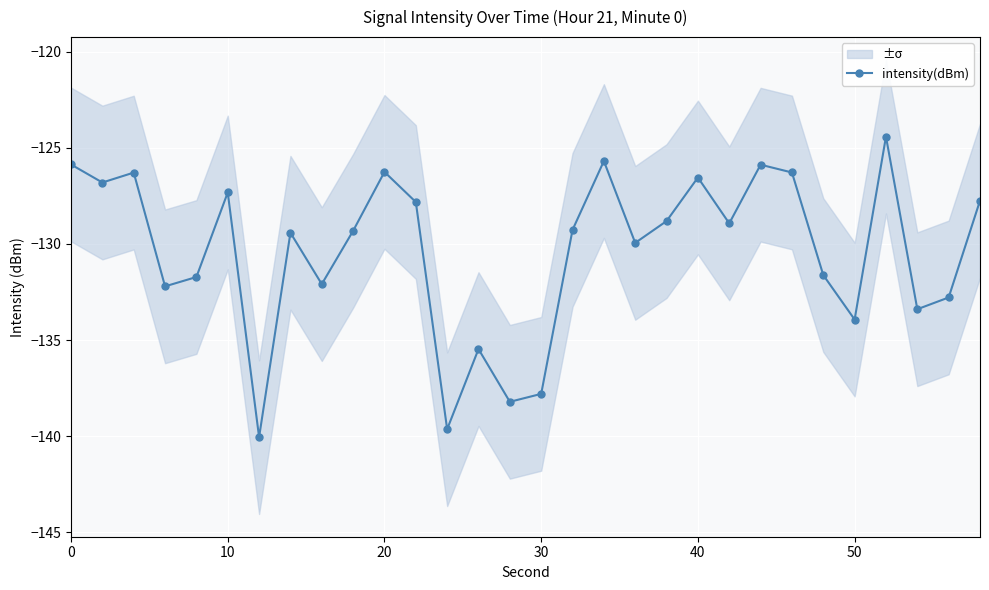

True or false: intensity(dBm) has more than 2 interior local peaks.

True